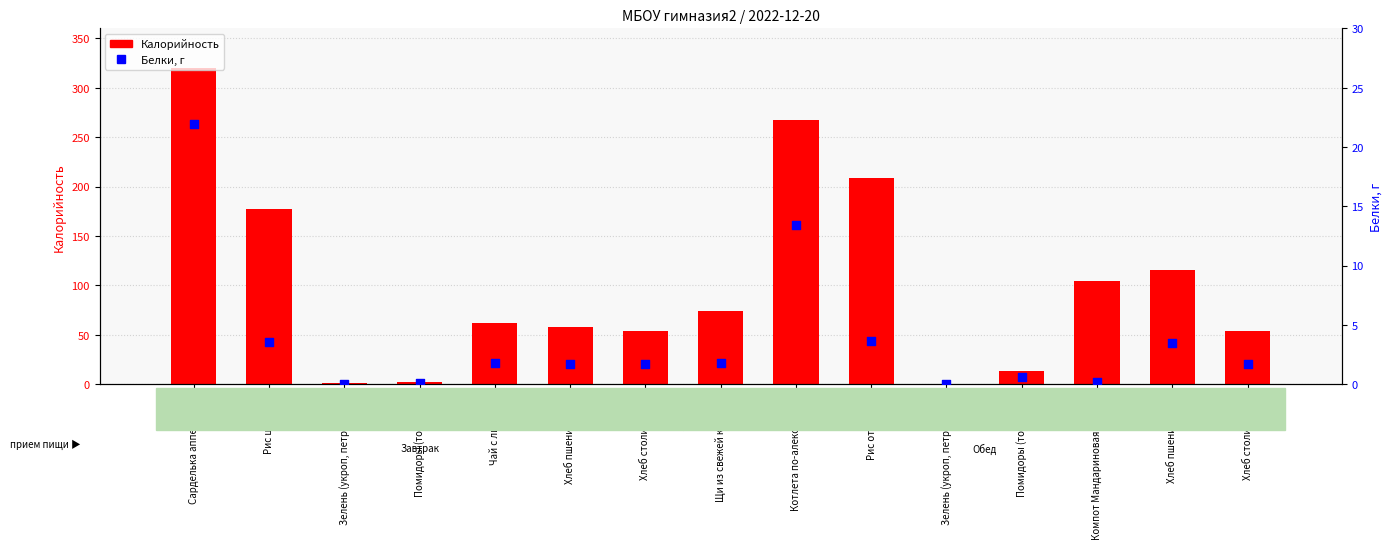

Which series has the widest spread of Y values?

Калорийность